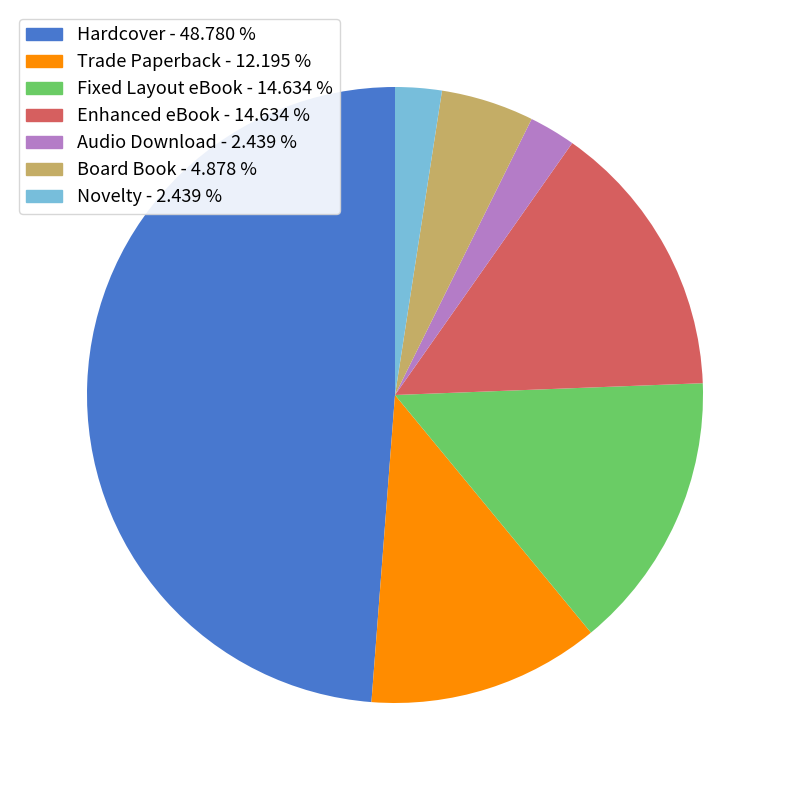

Which slice is the largest?

Hardcover